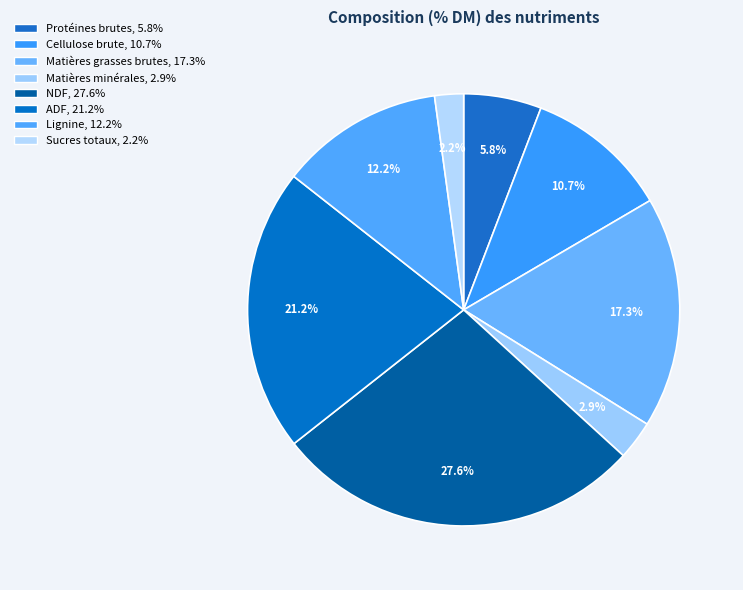

Does any single category account for the majority?

No